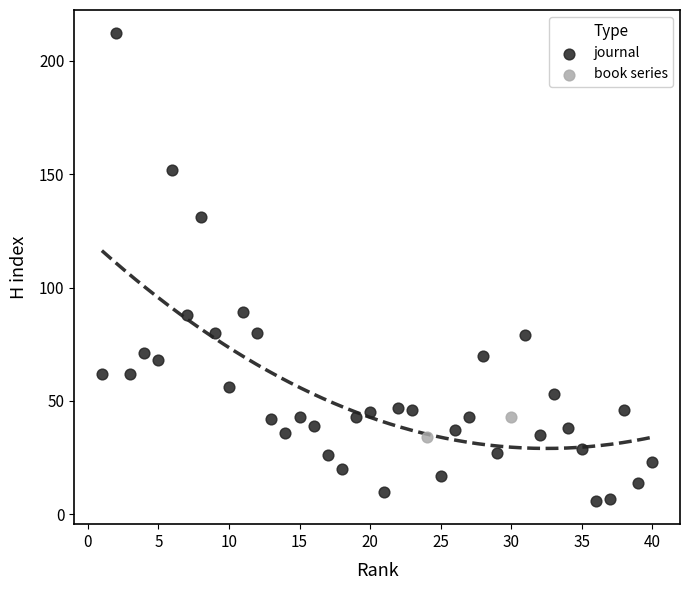

What are all the series names shown in the legend?

journal, book series